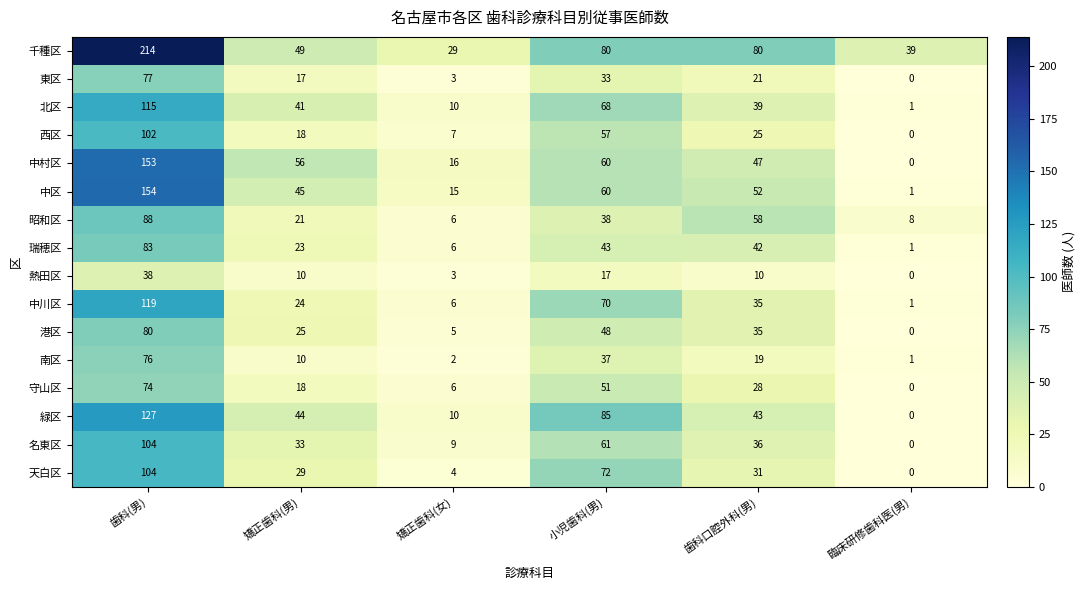

How many distinct data groups are displayed?

16